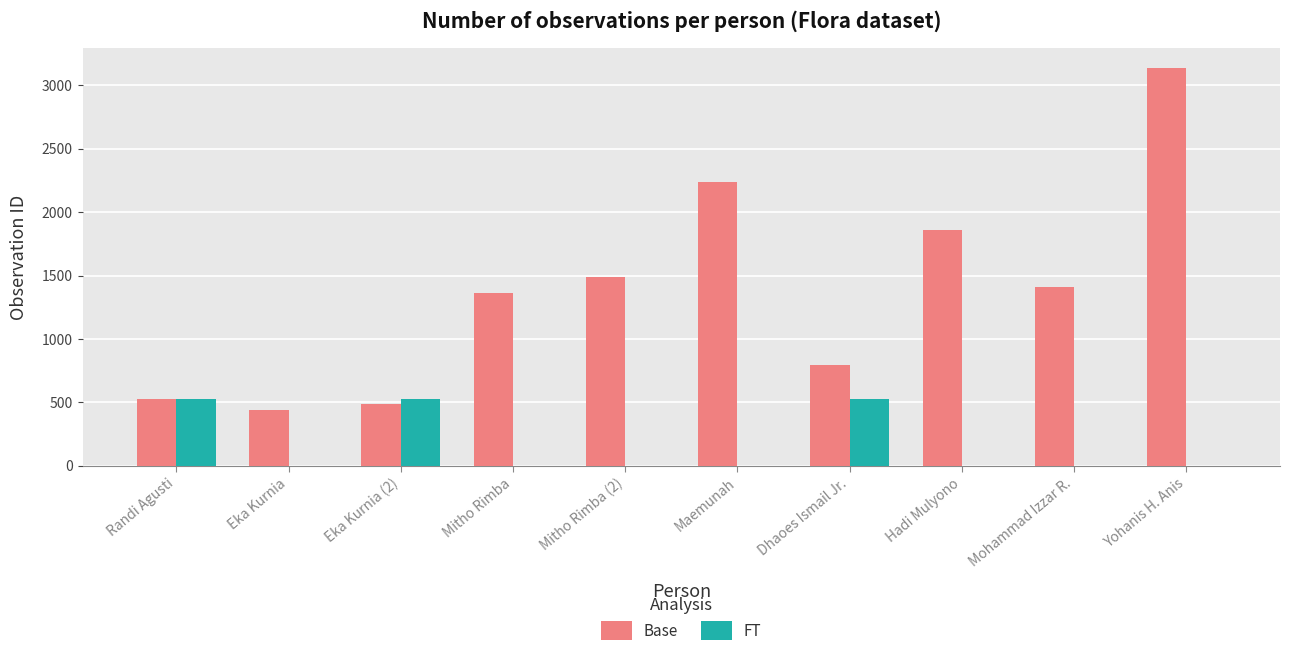

Which series has the largest total across all categories?

Base